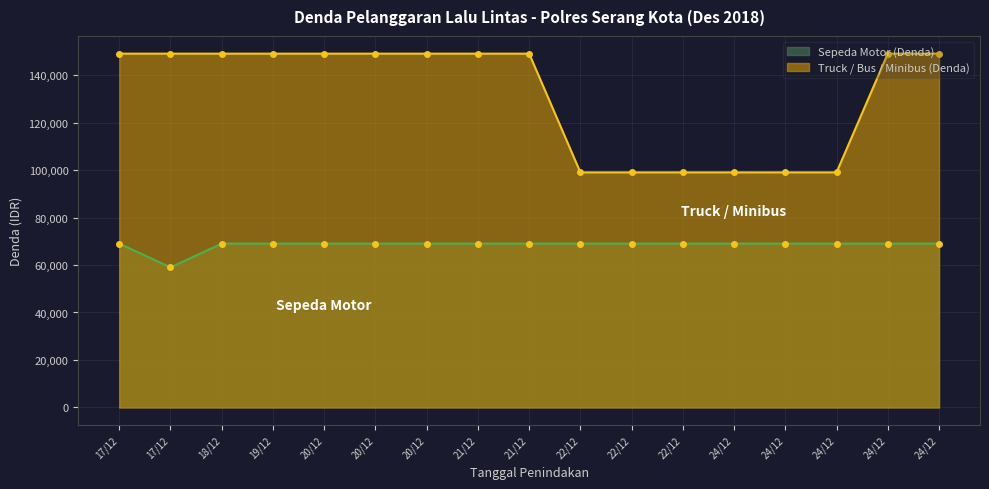

What is the lowest value of the Truck / Bus / Minibus (Denda) series?

99000